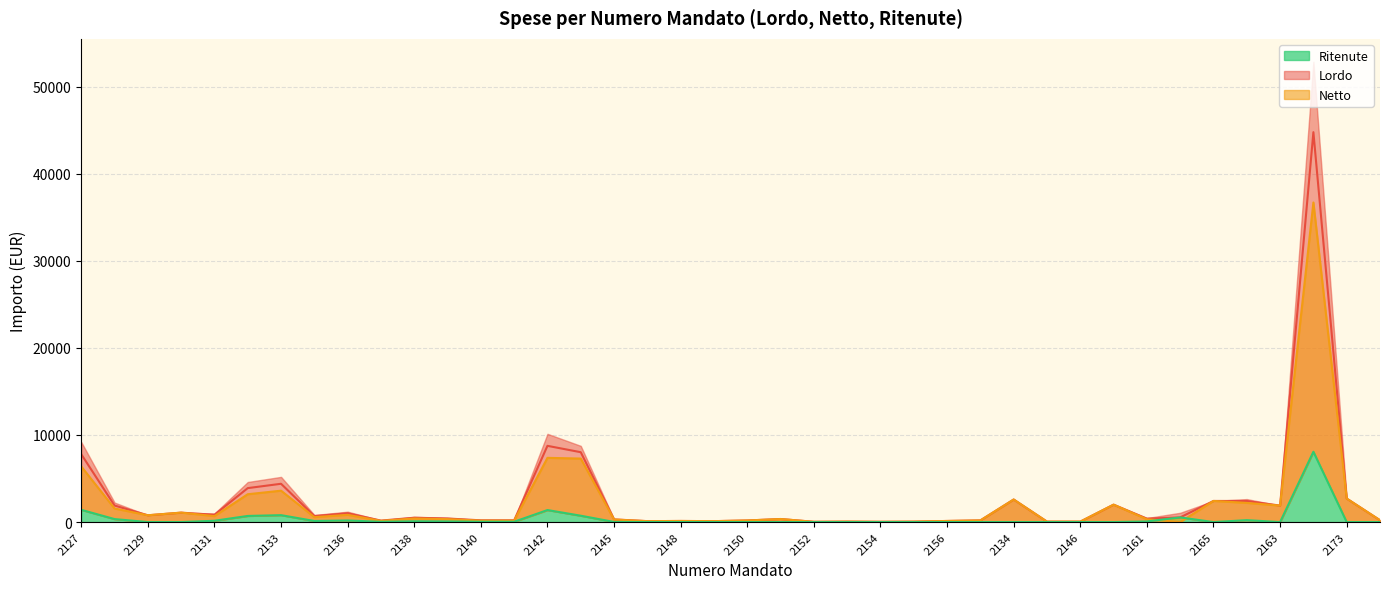

True or false: Ritenute and Lordo intersect in this chart.

False